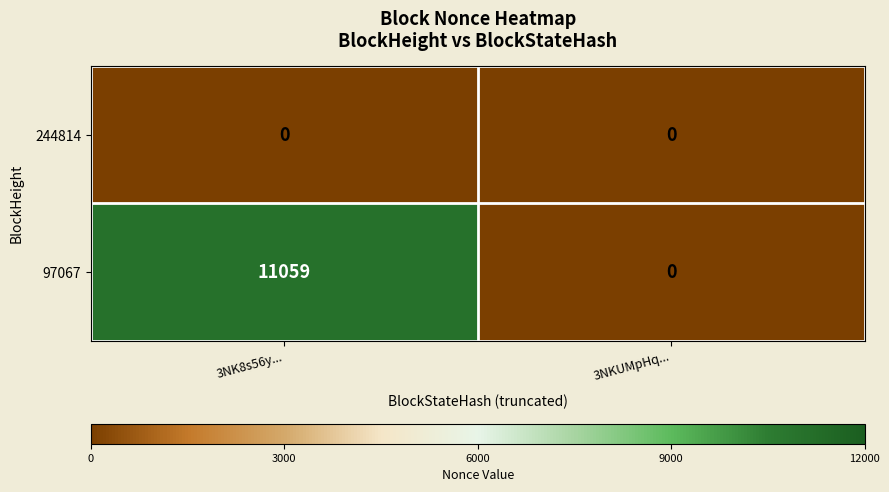

Reading left to right, what are all the values shown in this chart?

244814: 3NK8s56y...=0	3NKUMpHq...=0
97067: 3NK8s56y...=11059	3NKUMpHq...=0